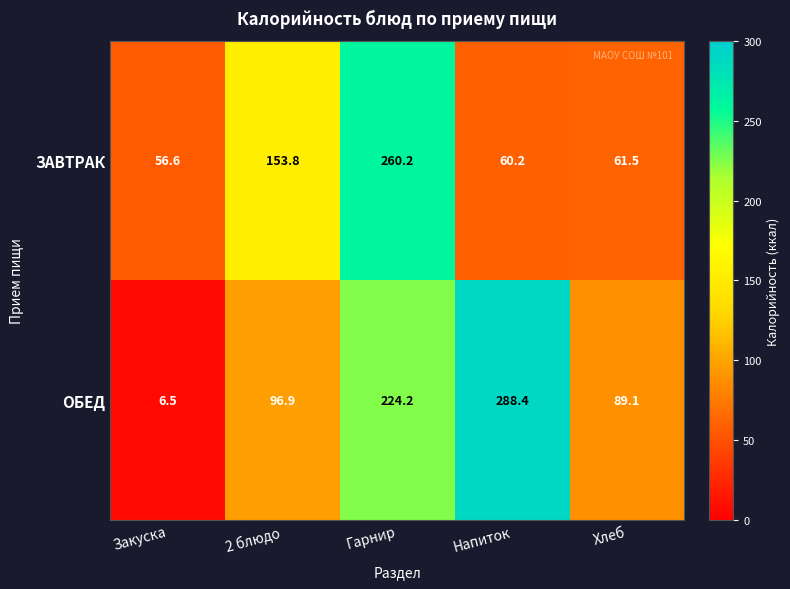

Reading left to right, what are all the values shown in this chart?

ЗАВТРАК: 56.6	153.8	260.2	60.2	61.5
ОБЕД: 6.5	96.9	224.2	288.4	89.1